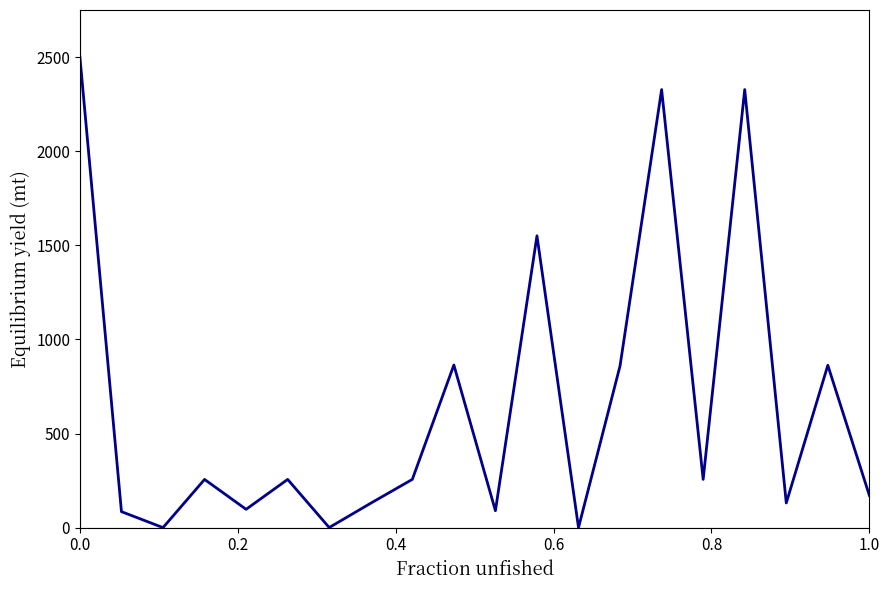

What is the difference between the maximum and minimum values?

2500.0